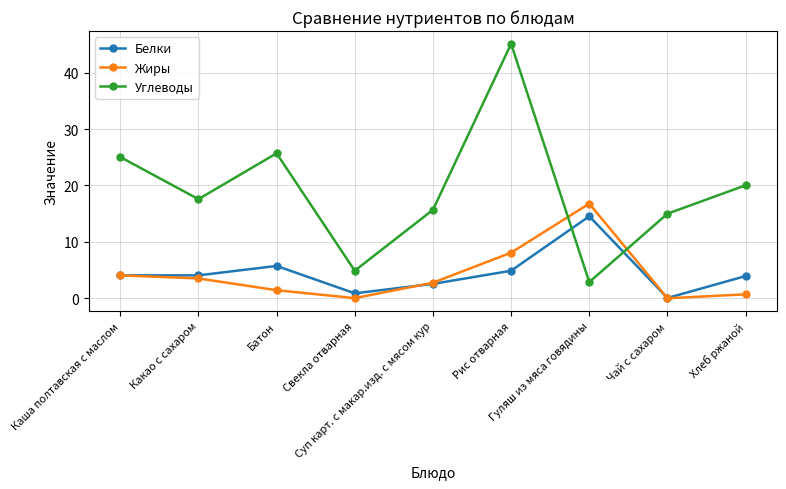

Where is the first local maximum for Белки?

Батон